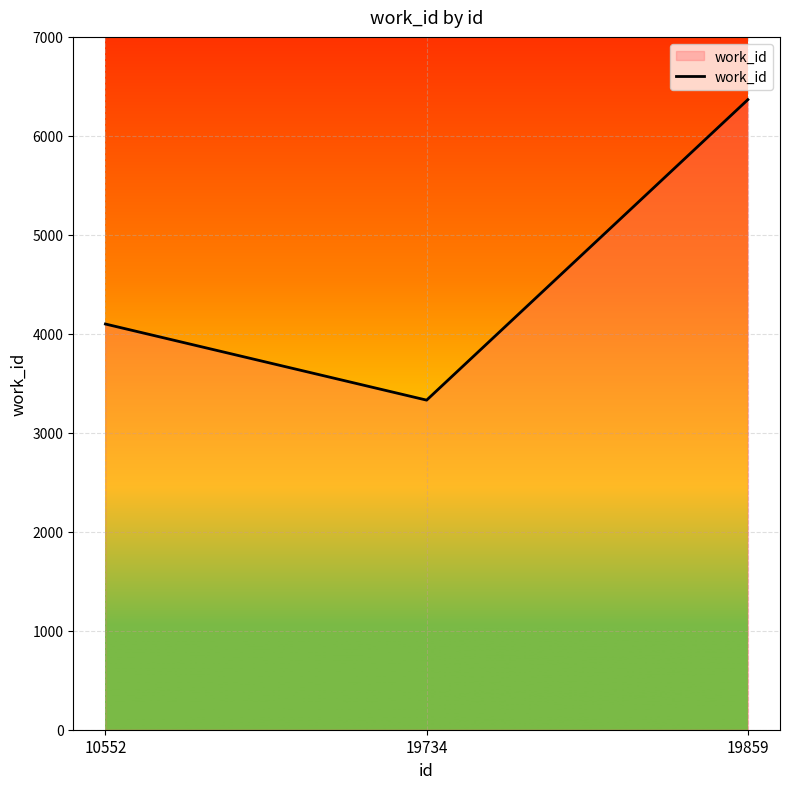

What is the average value?

4598